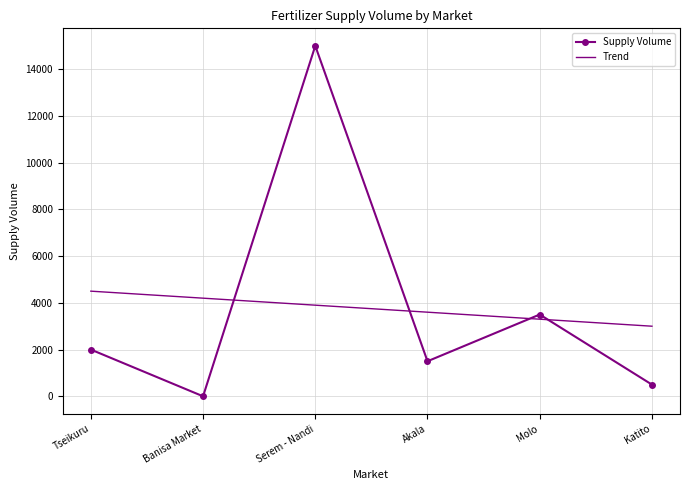

Reading left to right, what are all the values shown in this chart?

Supply Volume: Tseikuru=2000.0	Banisa Market=0.0	Serem - Nandi=15000.0	Akala=1500.0	Molo=3500.0	Katito=500.0
Trend: Tseikuru=4500.0	Banisa Market=4200.0	Serem - Nandi=3900.0	Akala=3600.0	Molo=3300.0	Katito=3000.0